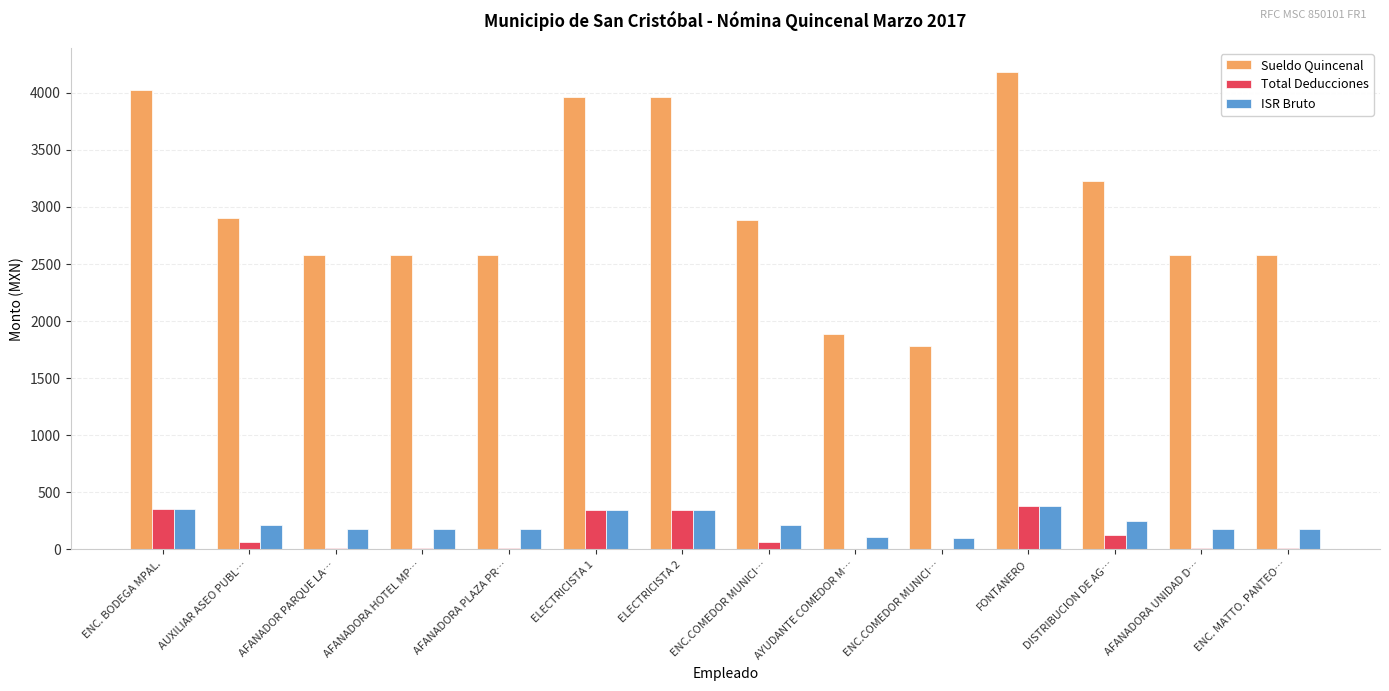

How many groups of bars are there?

14